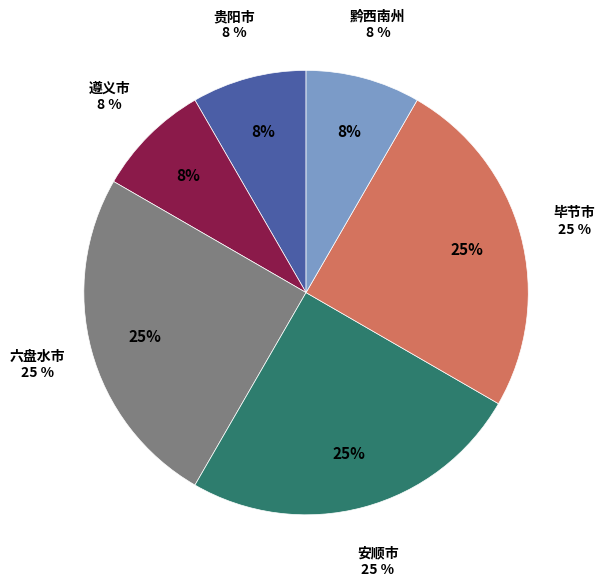

How much of the chart is everything except 遵义市?

91.7%